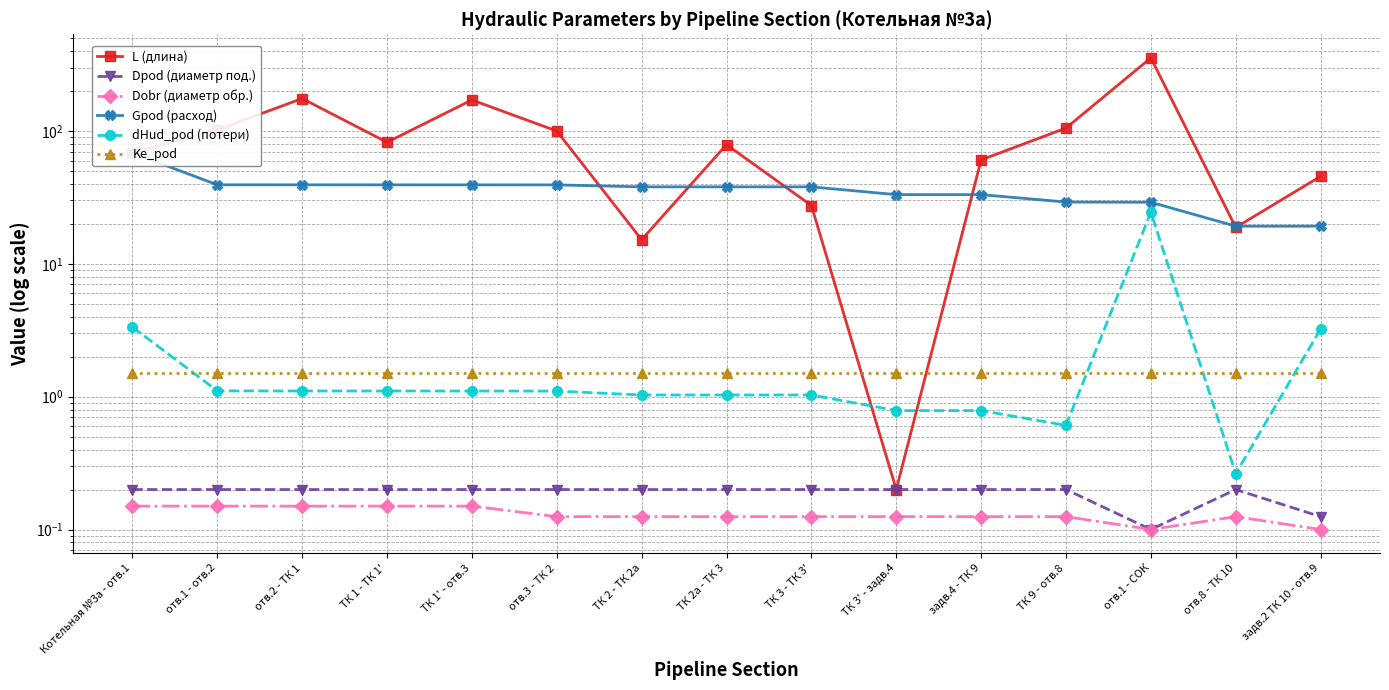

How many data points in L (длина) are above 79?

7